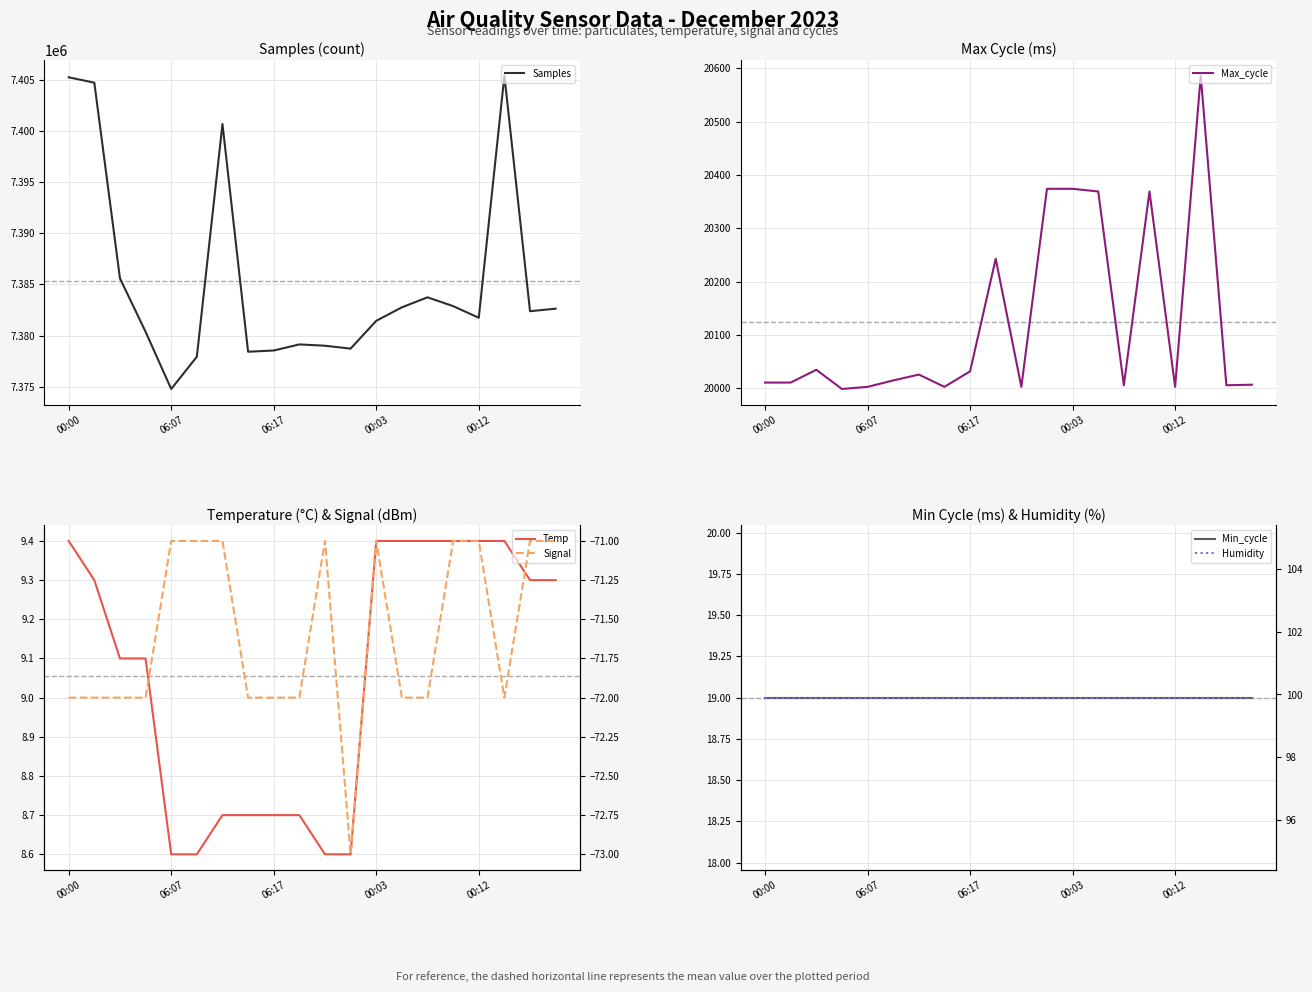

Read the Min_cycle value at 18.

19.0